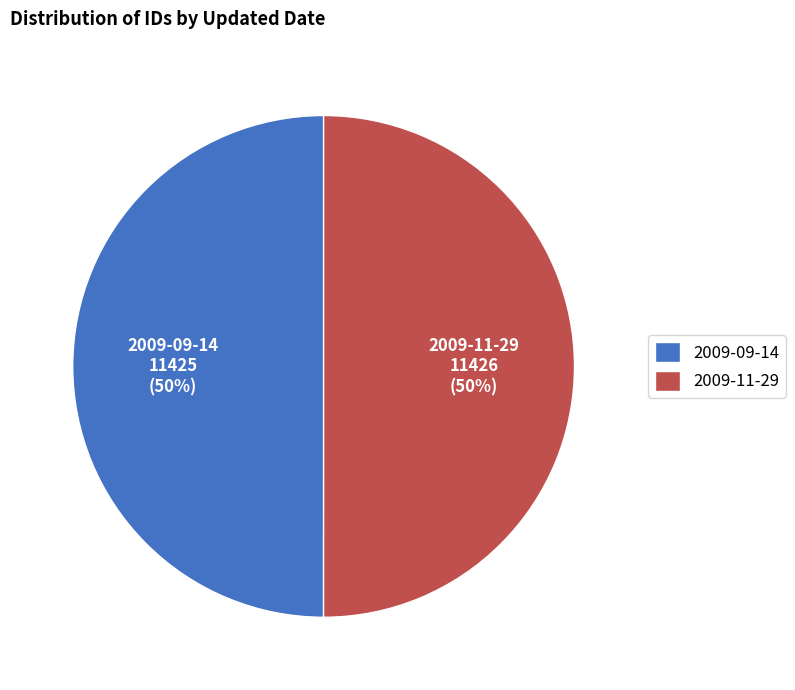

How many segments does this pie chart have?

2